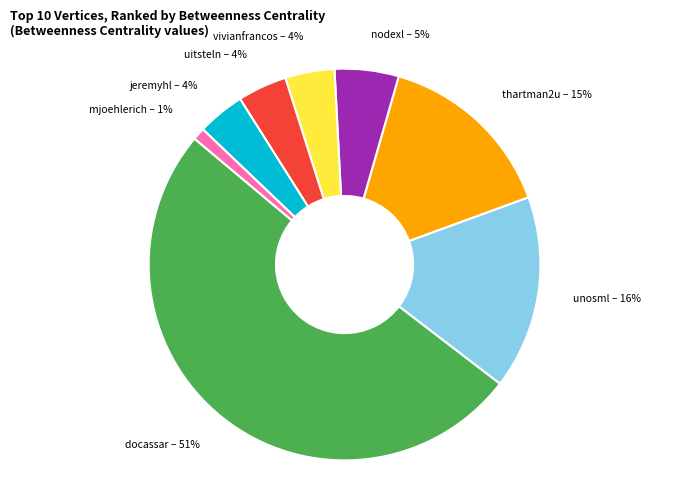

Do vivianfrancos and uitsteln together represent more than half of the pie?

No